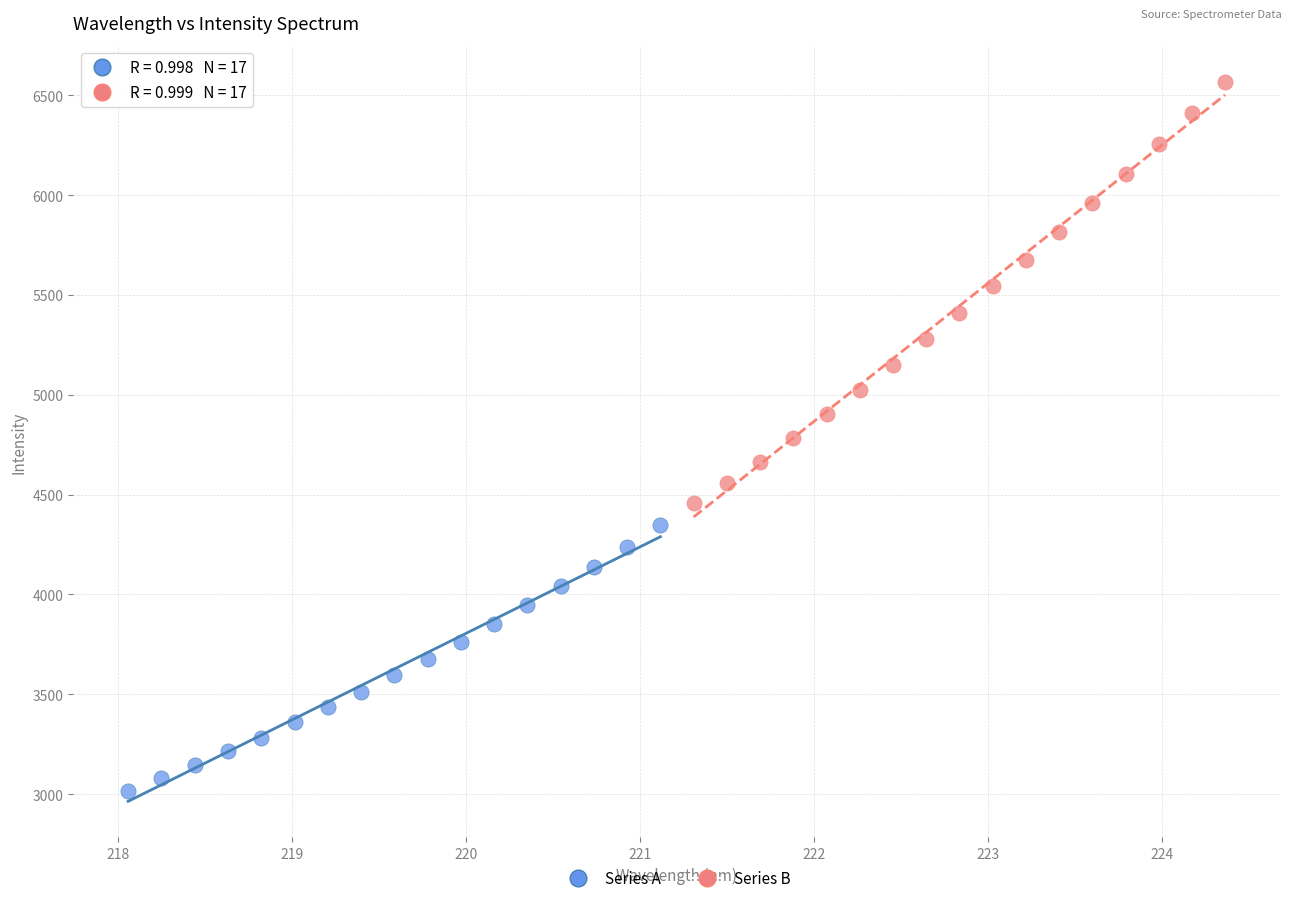

Which series contains the lowest Y value?

Series A